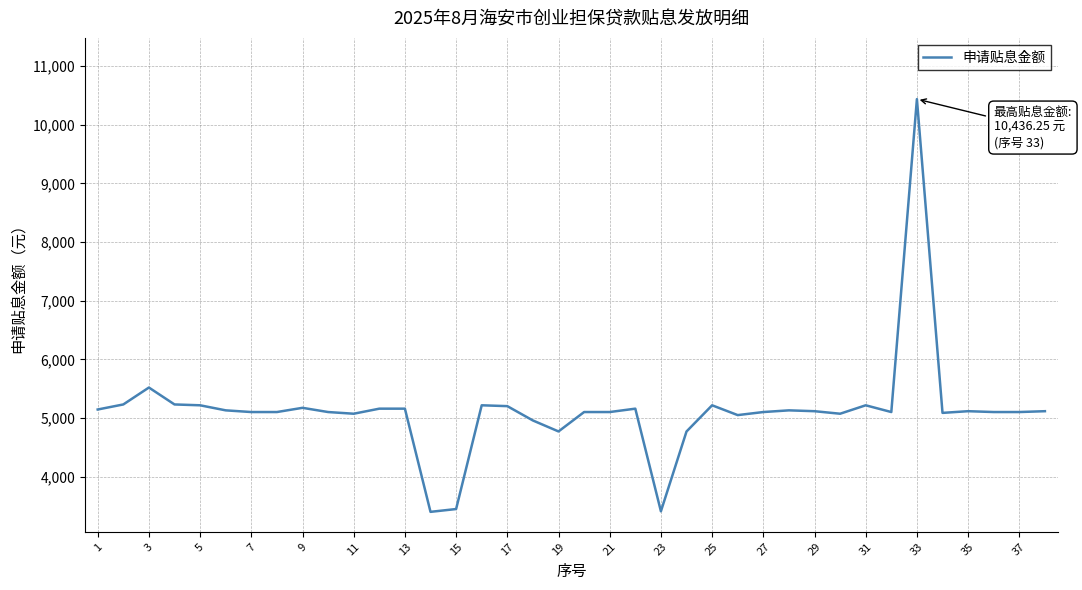

How many lines are shown in the chart?

1